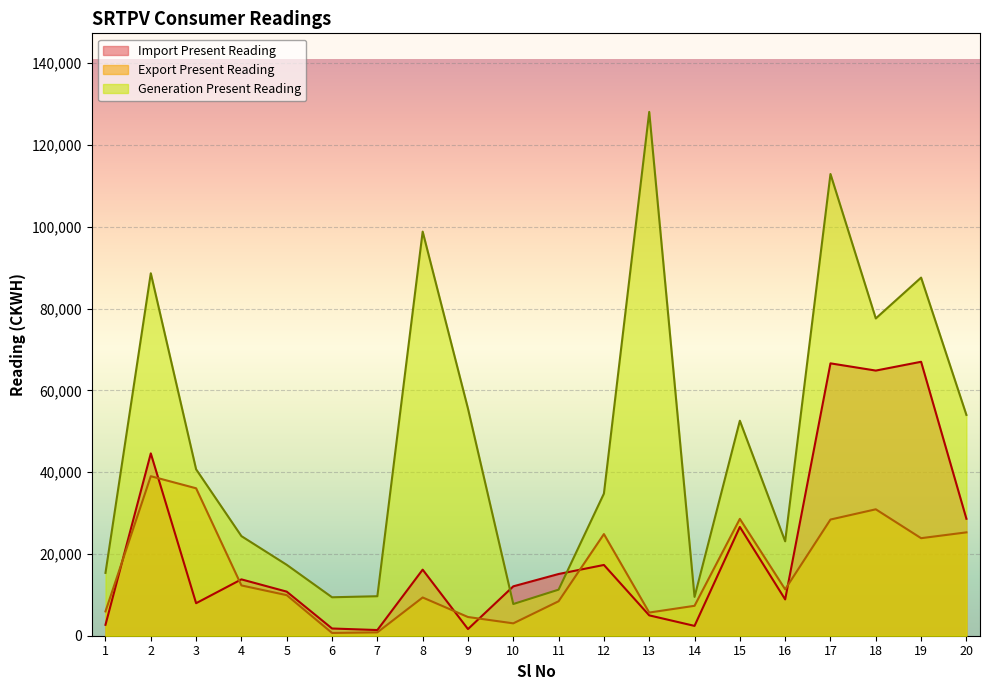

Reading left to right, what are all the values shown in this chart?

Import Present Reading: 2664.1	44578.0	7950.0	13777.8	10777.7	1766.6	1387.9	16157.5	1624.1	12075.8	15092.0	17303.7	4977.7	2401.5	26595.4	8878.2	66596.6	64830.5	66982.7	28592.7
Export Present Reading: 5947.4	38999.9	36051.0	12297.8	9919.0	677.0	818.9	9350.9	4575.0	3025.3	8425.0	24852.0	5665.1	7316.1	28571.6	11345.6	28409.1	30912.7	23848.9	25273.2
Generation Present Reading: 15364.6	88625.3	40692.1	24352.4	17335.9	9402.0	9657.7	98811.9	55524.7	7752.6	11265.0	34757.5	128076.9	9489.5	52568.0	23085.3	112893.5	77579.8	87565.0	53986.6